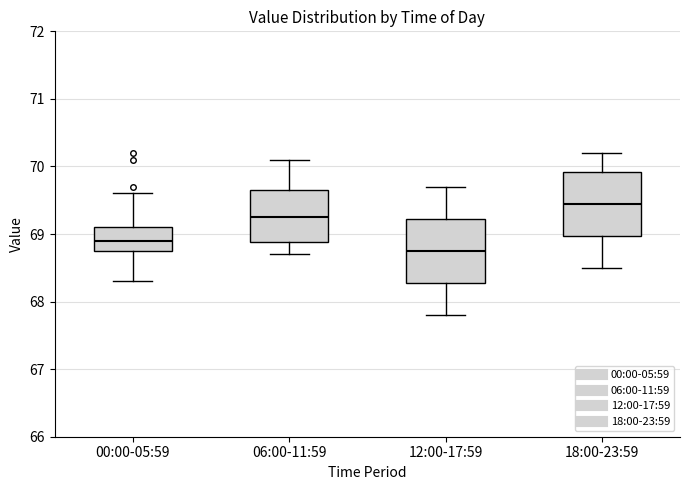

Reading left to right, read every box against the y-axis: the position of its median line, the range the box covers, and the ends of its whiskers. The values are not printed on the chart, so give them approximately, as read against the axis.

00:00-05:59: median 68.9, box 68.8 to 69.1, whiskers 68.3 to 69.6
06:00-11:59: median 69.3, box 68.9 to 69.7, whiskers 68.7 to 70.1
12:00-17:59: median 68.8, box 68.3 to 69.2, whiskers 67.8 to 69.7
18:00-23:59: median 69.5, box 69.0 to 69.9, whiskers 68.5 to 70.2